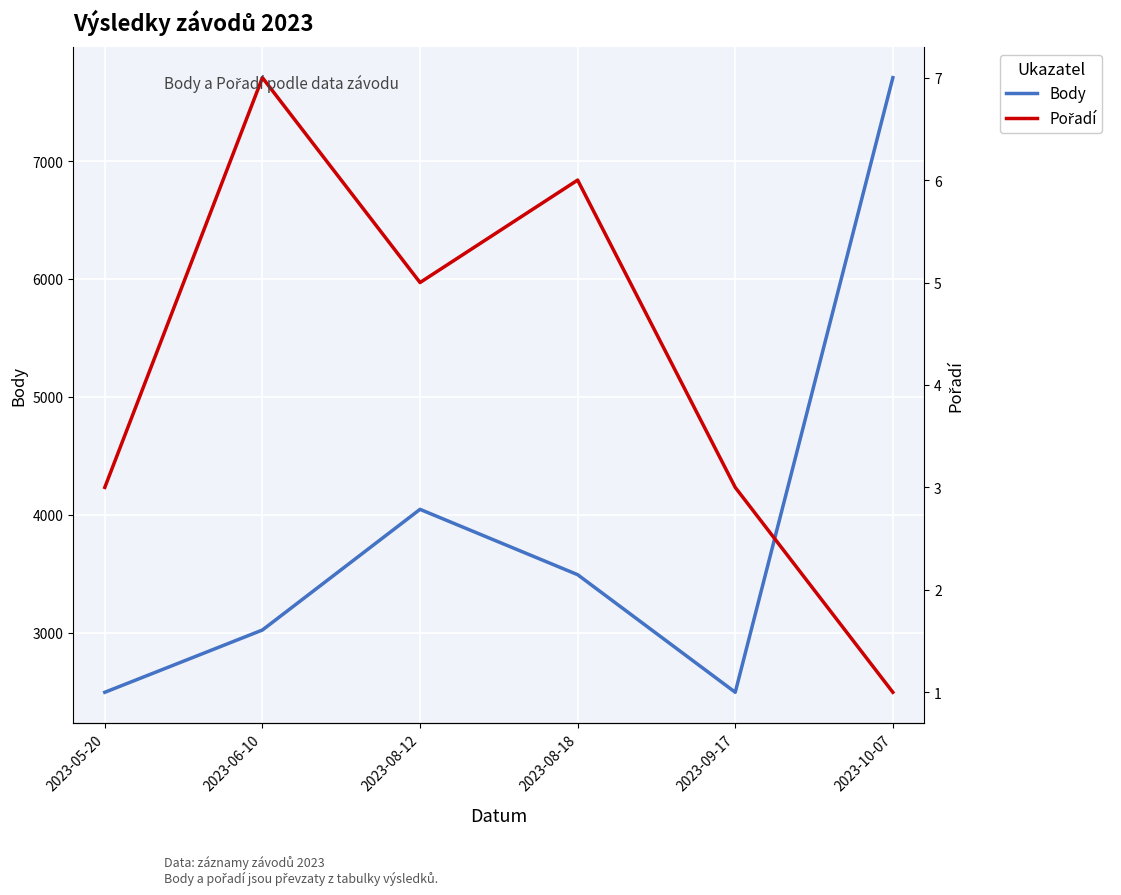

What is the sum of all Pořadí values?

25